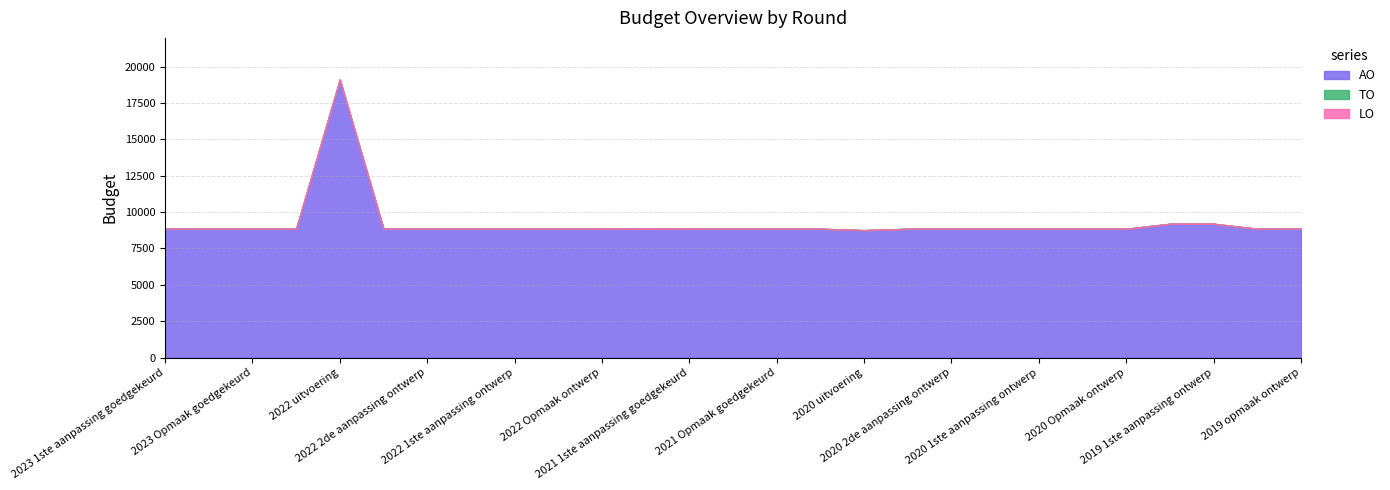

Reading right to left, list all the values displayed in this chart.

AO: 2019 opmaak ontwerp=8850	2019 opmaak goedgekeurd=8850	2019 1ste aanpassing ontwerp=9193	2019 1ste aanpassing goedgekeurd=9193	2020 Opmaak ontwerp=8850	2020 Opmaak goedgekeurd=8850	2020 1ste aanpassing ontwerp=8850	2020 1ste aanpassing goedgekeurd=8850	2020 2de aanpassing ontwerp=8850	2020 2de aanpassing goedgekeurd=8850	2020 uitvoering=8755	2021 Opmaak ontwerp=8850	2021 Opmaak goedgekeurd=8850	2021 1ste aanpassing ontwerp=8850	2021 1ste aanpassing goedgekeurd=8850	2021 uitvoering=8855	2022 Opmaak ontwerp=8850	2022 Opmaak goedgekeurd=8850	2022 1ste aanpassing ontwerp=8850	2022 1ste aanpassing goedgekeurd=8850	2022 2de aanpassing ontwerp=8850	2022 2de aanpassing goedgekeurd=8850	2022 uitvoering=19104	2023 Opmaak ontwerp=8850	2023 Opmaak goedgekeurd=8850	2023 1ste aanpassing ontwerp=8850	2023 1ste aanpassing goedgekeurd=8850
TO: 2019 opmaak ontwerp=0	2019 opmaak goedgekeurd=0	2019 1ste aanpassing ontwerp=0	2019 1ste aanpassing goedgekeurd=0	2020 Opmaak ontwerp=0	2020 Opmaak goedgekeurd=0	2020 1ste aanpassing ontwerp=0	2020 1ste aanpassing goedgekeurd=0	2020 2de aanpassing ontwerp=0	2020 2de aanpassing goedgekeurd=0	2020 uitvoering=0	2021 Opmaak ontwerp=0	2021 Opmaak goedgekeurd=0	2021 1ste aanpassing ontwerp=0	2021 1ste aanpassing goedgekeurd=0	2021 uitvoering=0	2022 Opmaak ontwerp=0	2022 Opmaak goedgekeurd=0	2022 1ste aanpassing ontwerp=0	2022 1ste aanpassing goedgekeurd=0	2022 2de aanpassing ontwerp=0	2022 2de aanpassing goedgekeurd=0	2022 uitvoering=0	2023 Opmaak ontwerp=0	2023 Opmaak goedgekeurd=0	2023 1ste aanpassing ontwerp=0	2023 1ste aanpassing goedgekeurd=0
LO: 2019 opmaak ontwerp=0	2019 opmaak goedgekeurd=0	2019 1ste aanpassing ontwerp=0	2019 1ste aanpassing goedgekeurd=0	2020 Opmaak ontwerp=0	2020 Opmaak goedgekeurd=0	2020 1ste aanpassing ontwerp=0	2020 1ste aanpassing goedgekeurd=0	2020 2de aanpassing ontwerp=0	2020 2de aanpassing goedgekeurd=0	2020 uitvoering=0	2021 Opmaak ontwerp=0	2021 Opmaak goedgekeurd=0	2021 1ste aanpassing ontwerp=0	2021 1ste aanpassing goedgekeurd=0	2021 uitvoering=0	2022 Opmaak ontwerp=0	2022 Opmaak goedgekeurd=0	2022 1ste aanpassing ontwerp=0	2022 1ste aanpassing goedgekeurd=0	2022 2de aanpassing ontwerp=0	2022 2de aanpassing goedgekeurd=0	2022 uitvoering=0	2023 Opmaak ontwerp=0	2023 Opmaak goedgekeurd=0	2023 1ste aanpassing ontwerp=0	2023 1ste aanpassing goedgekeurd=0